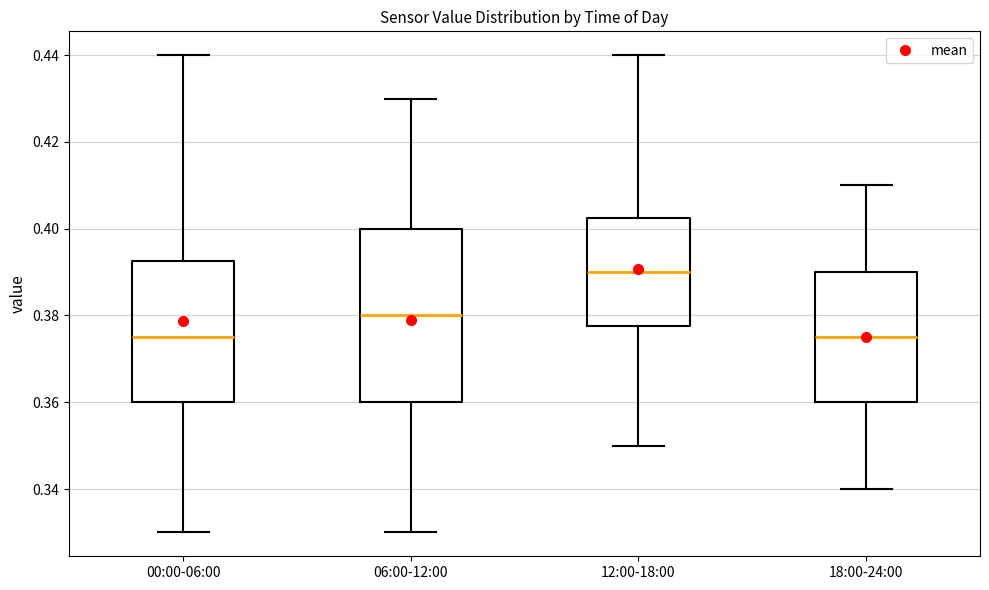

Comparing the boxes themselves (not the whiskers), which one is the tallest?

06:00-12:00